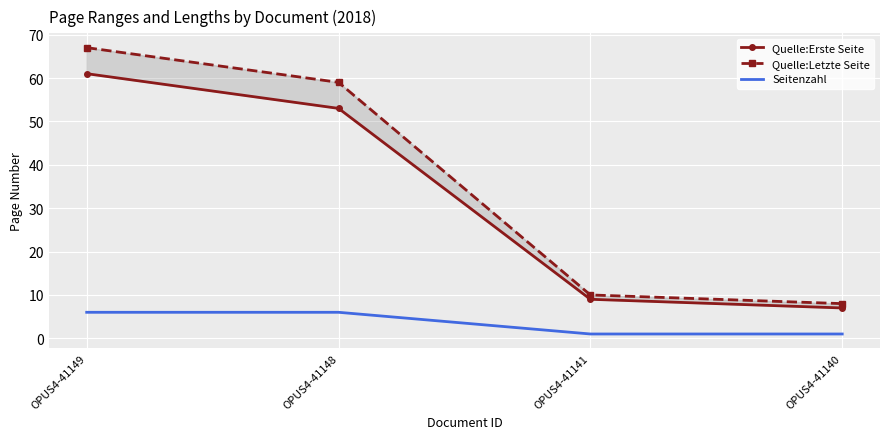

Which has a higher value, OPUS4-41148 or OPUS4-41140?

OPUS4-41148